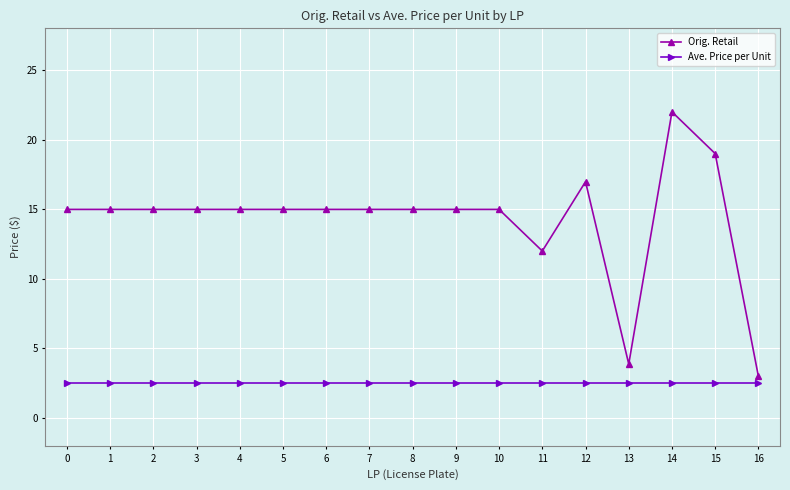

Is this an area chart (filled region under the line)?

No